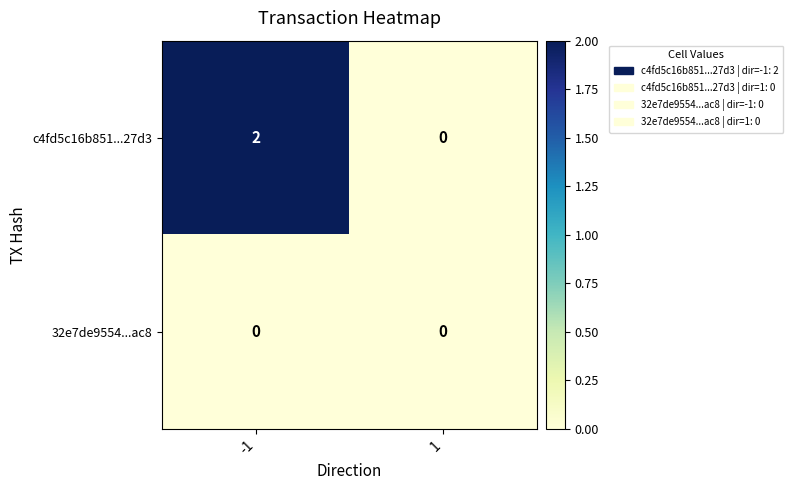

Count the number of data series in this chart.

2